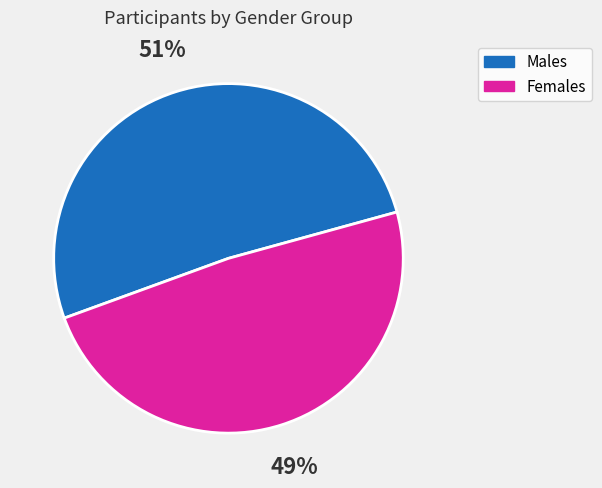

To the nearest percent, what is the average slice percentage?

50%